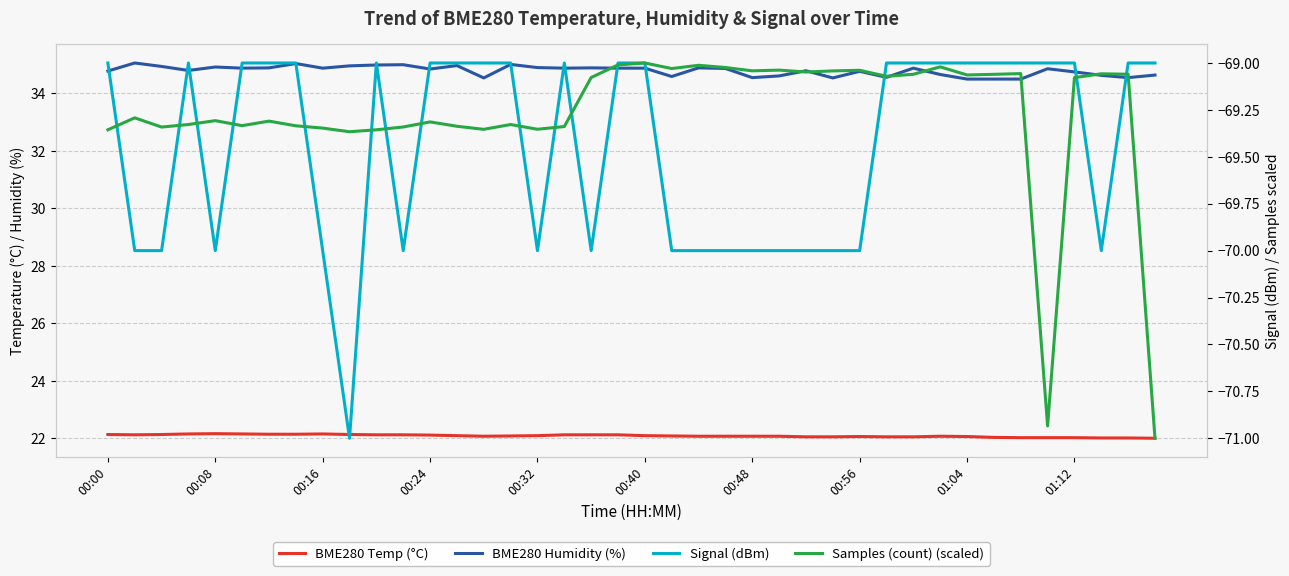

What is the sum of the Samples (count) (scaled) values at 27 and 00:24?

-138.4